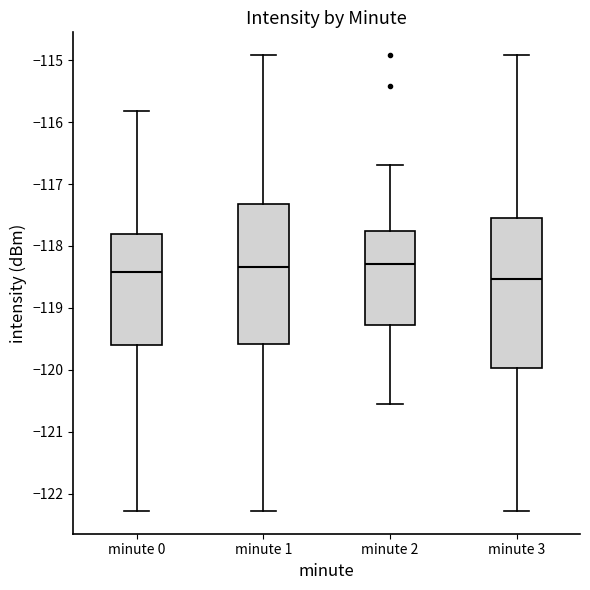

Which box is the tallest, from its lower edge to its upper edge?

minute 3